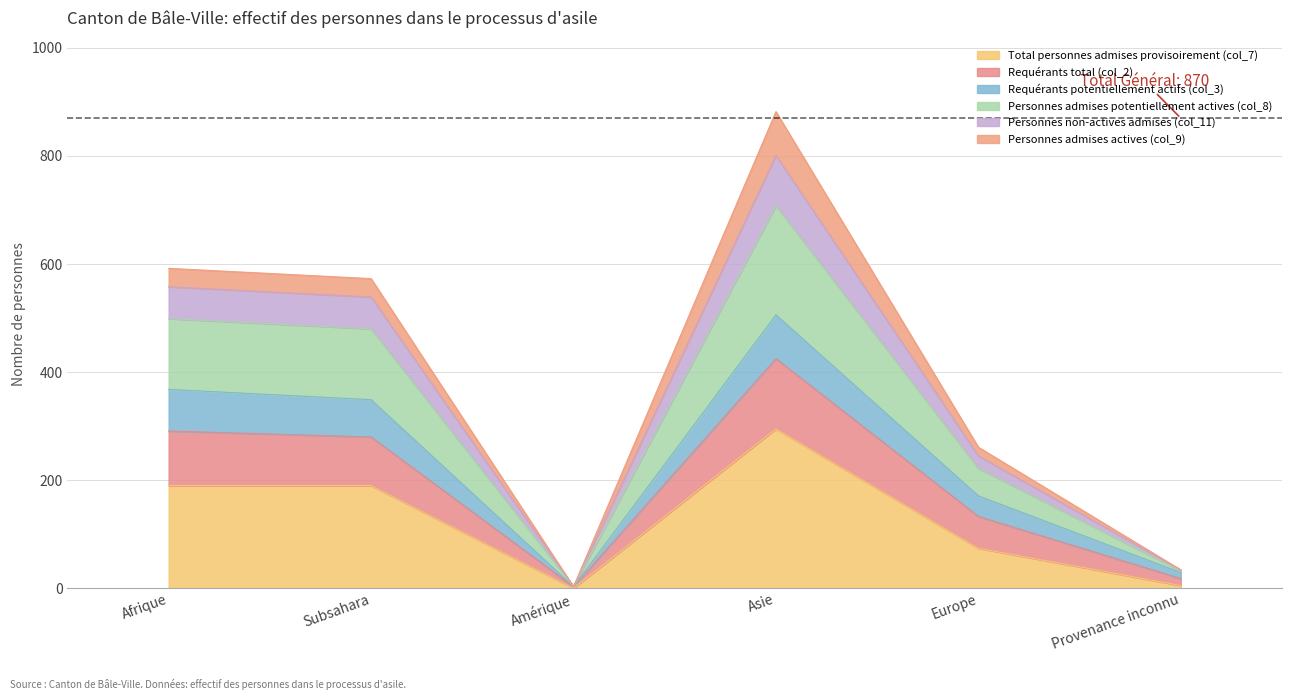

What are all the series names shown in the legend?

Total personnes admises provisoirement (col_7), Requérants total (col_2), Requérants potentiellement actifs (col_3), Personnes admises potentiellement actives (col_8), Personnes non-actives admises (col_11), Personnes admises actives (col_9)